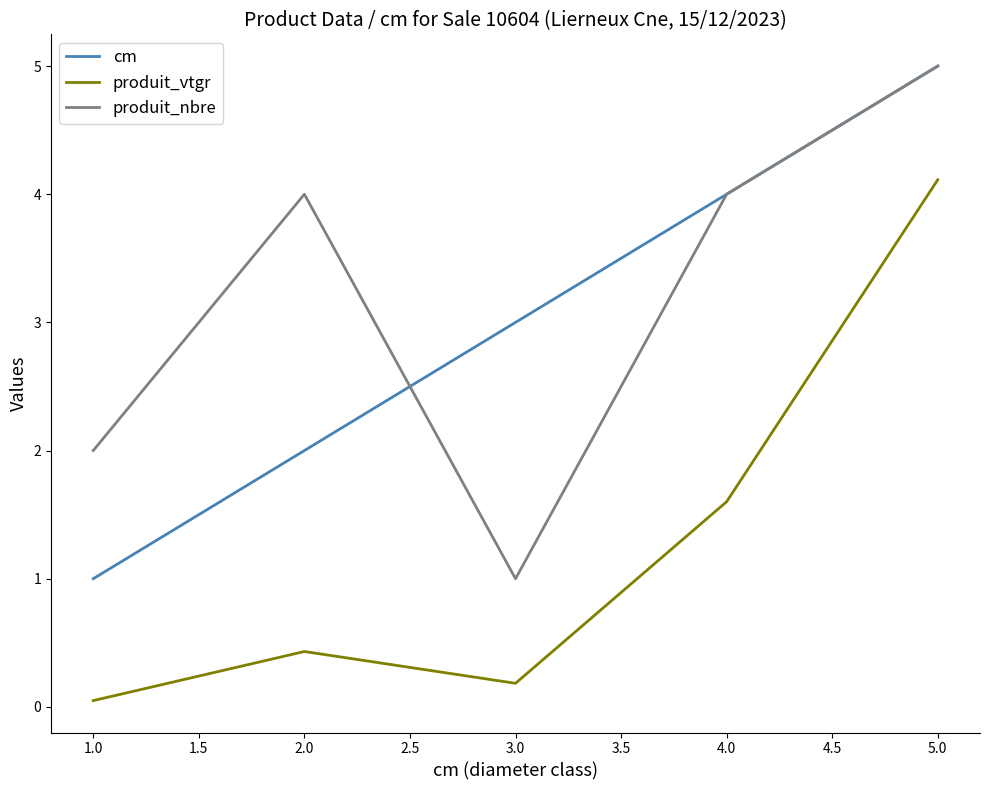

True or false: produit_vtgr and cm intersect in this chart.

False